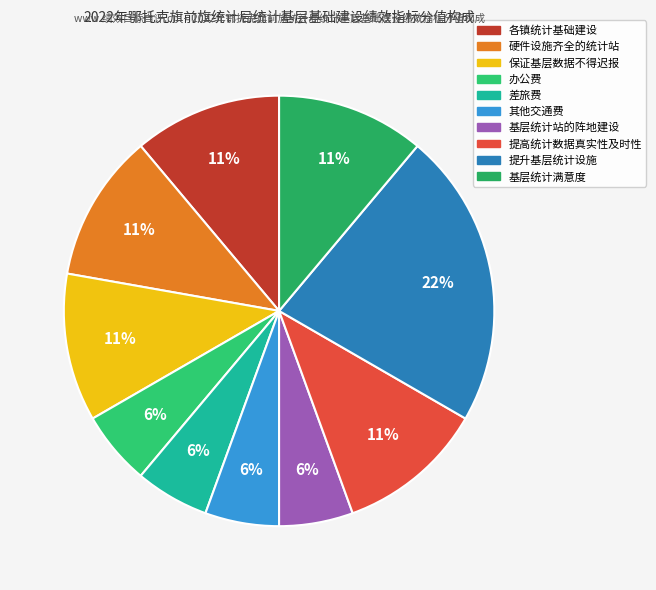

To the nearest percent, what is the average slice percentage?

10%